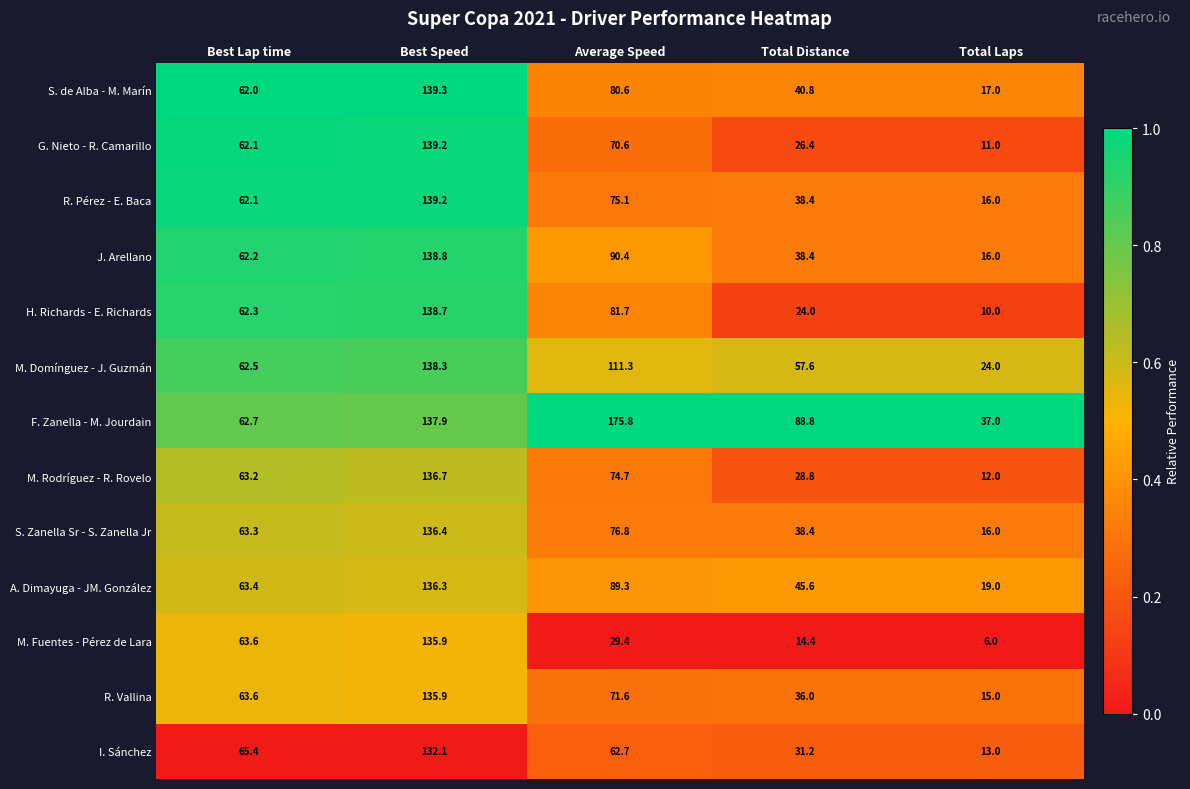

Between Best Speed and Average Speed, which series saw the biggest shift?

M. Fuentes - Pérez de Lara